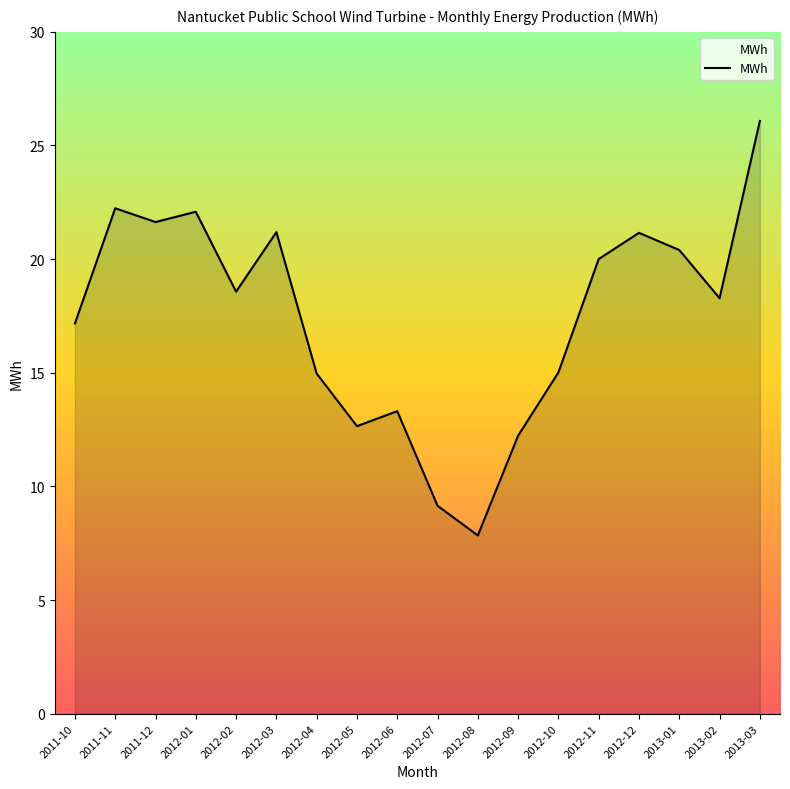

Reading left to right, what are all the values shown in this chart?

2011-10=17.2	2011-11=22.2	2011-12=21.6	2012-01=22.1	2012-02=18.6	2012-03=21.2	2012-04=15.0	2012-05=12.7	2012-06=13.3	2012-07=9.1	2012-08=7.8	2012-09=12.2	2012-10=15.0	2012-11=20.0	2012-12=21.2	2013-01=20.4	2013-02=18.3	2013-03=26.1